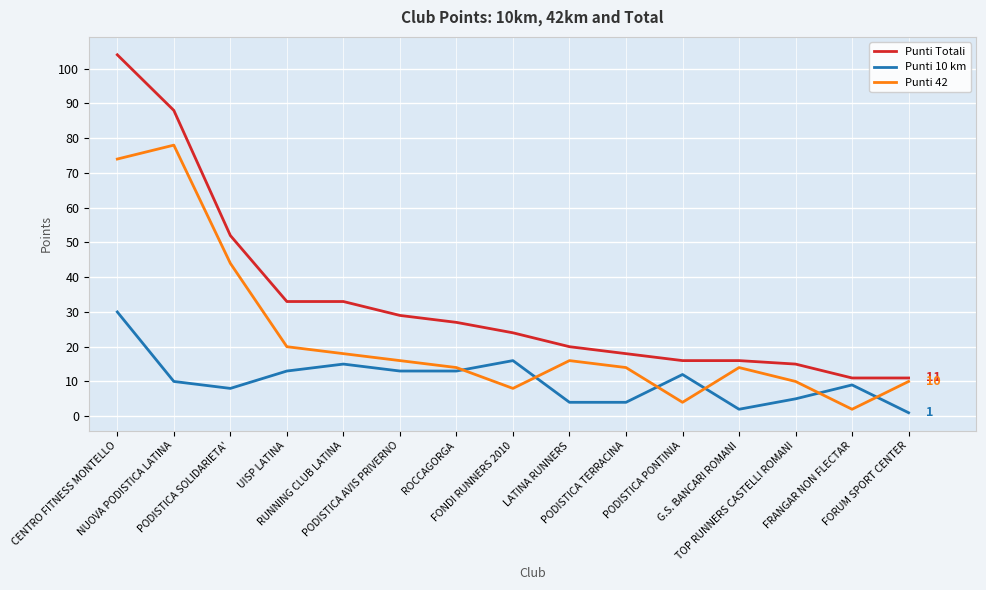

What position from the right is PODISTICA AVIS PRIVERNO?

10